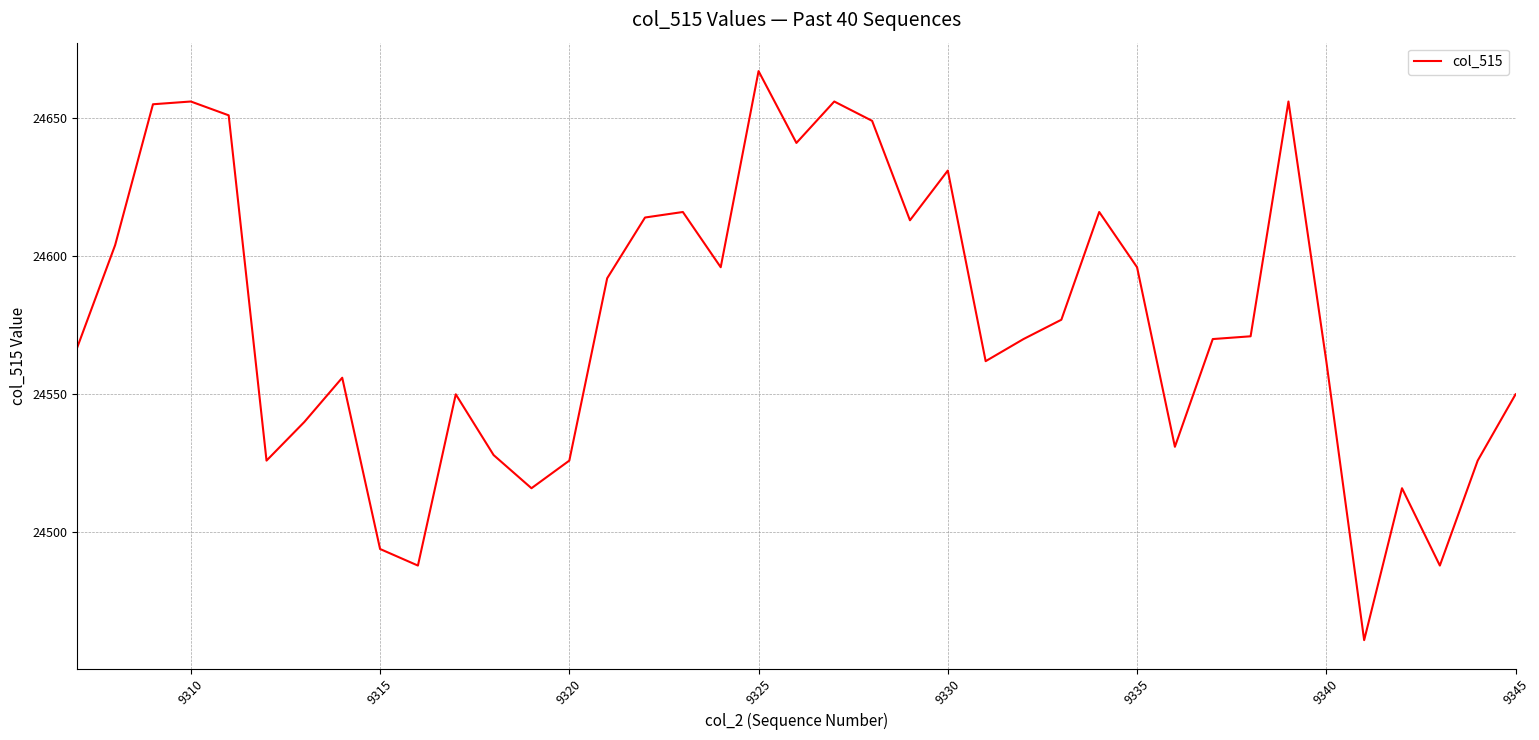

Reading left to right, what are all the values shown in this chart?

24567	24604	24655	24656	24651	24526	24540	24556	24494	24488	24550	24528	24516	24526	24592	24614	24616	24596	24667	24641	24656	24649	24613	24631	24562	24570	24577	24616	24596	24531	24570	24571	24656	24562	24461	24516	24488	24526	24550